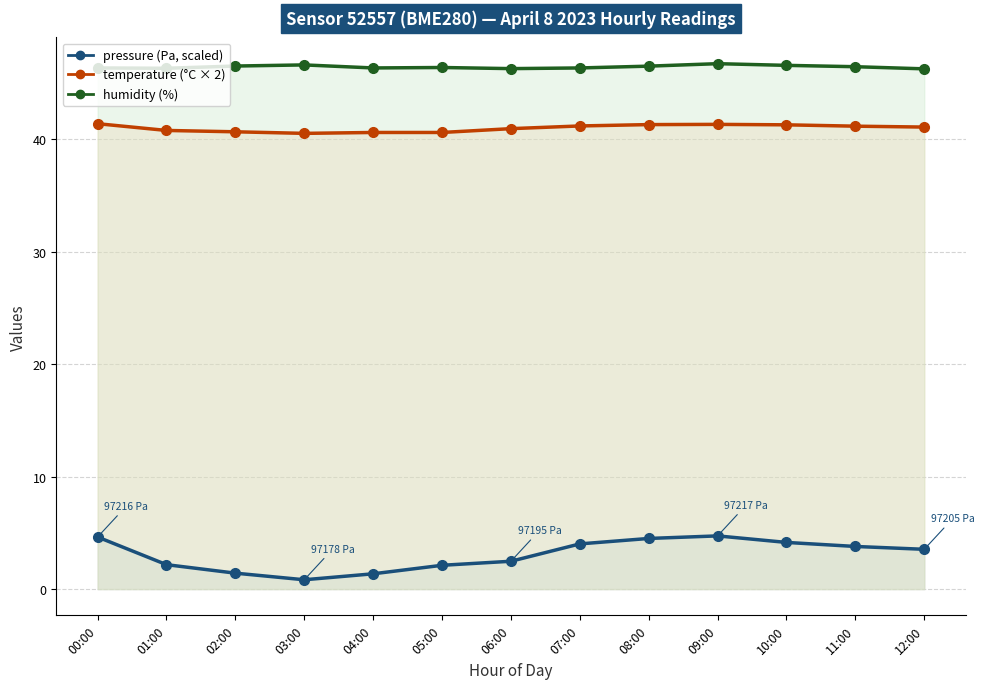

True or false: humidity (%) and temperature (°C × 2) cross at least once.

False